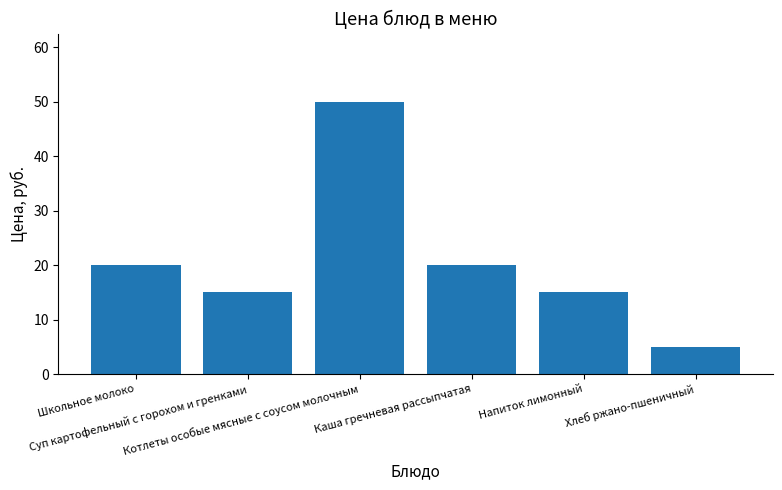

The value at Хлеб ржано-пшеничный is 1. True or false?

False